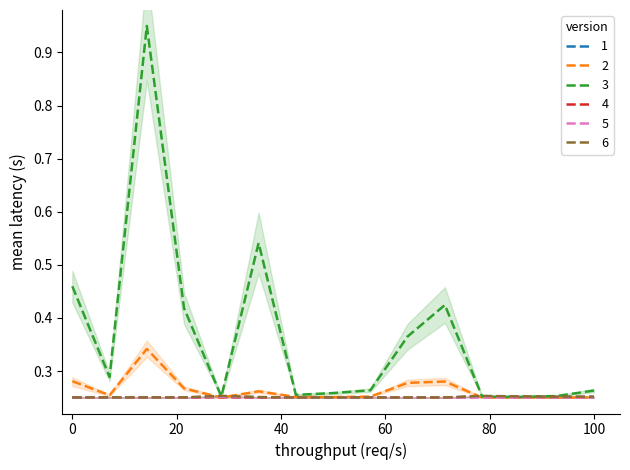

Where is the first local minimum for 2?

2